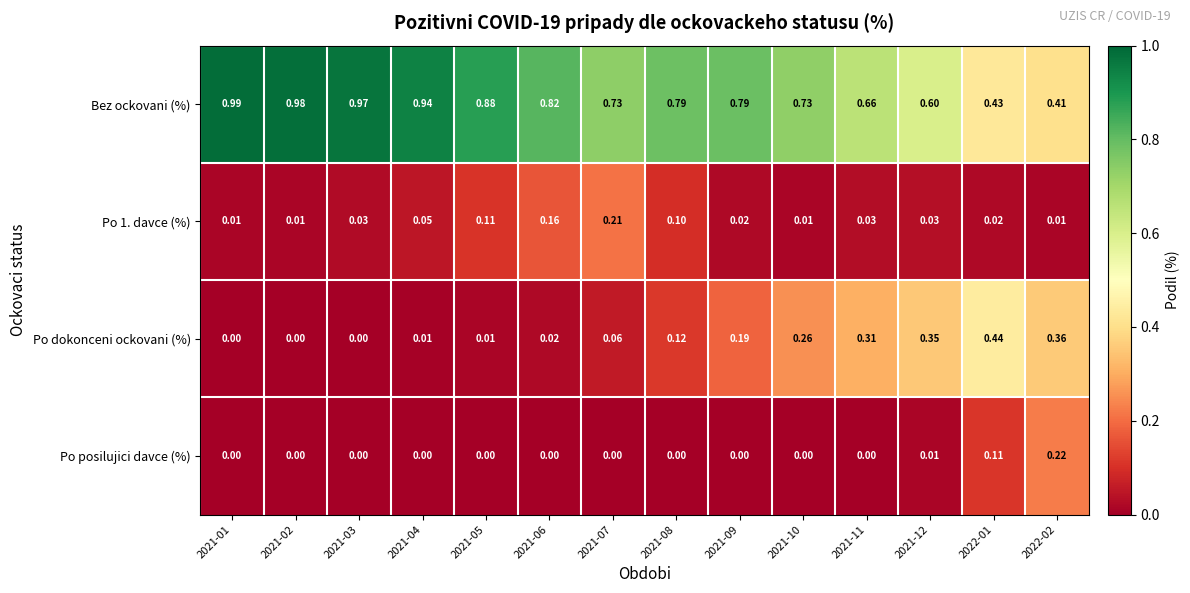

Which series has the largest total across all categories?

Bez ockovani (%)